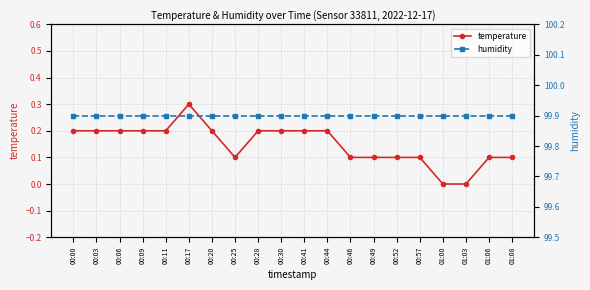

Which series has the largest range (max minus min)?

temperature